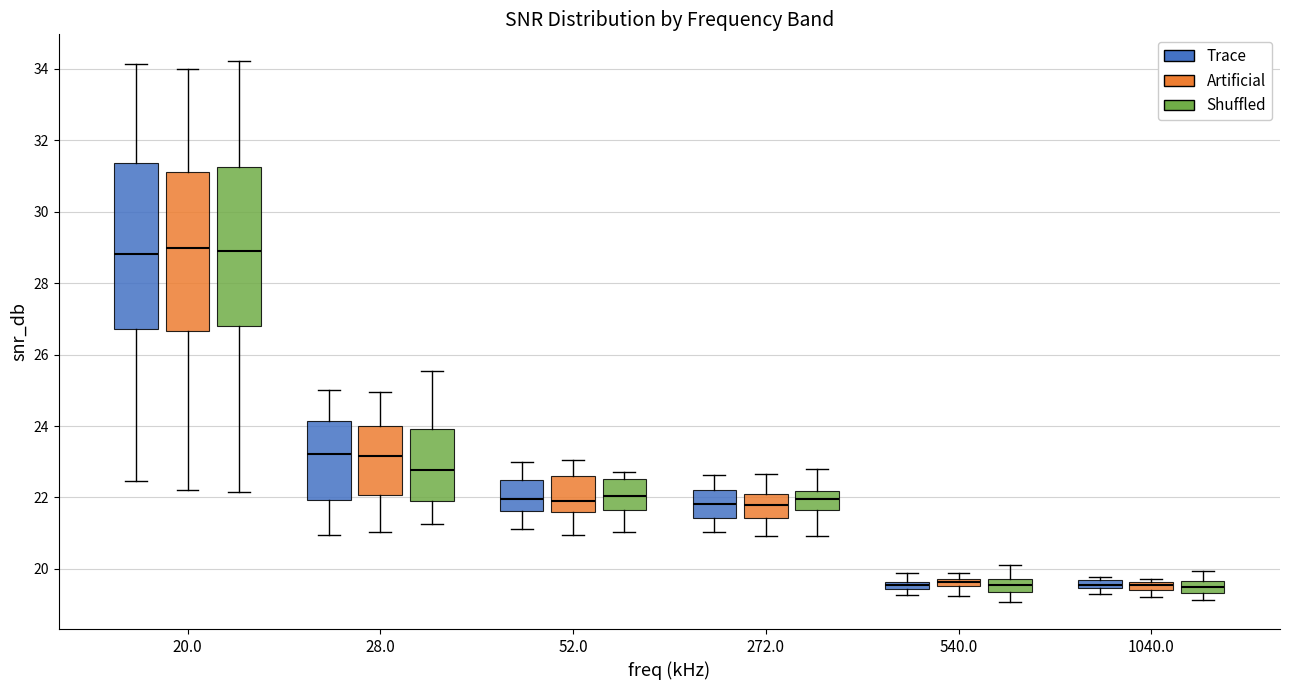

Where does the median line of the box for 52.0 (Trace) sit on the y-axis? The values are not printed on the chart, so give them approximately, as read against the axis.

22.0